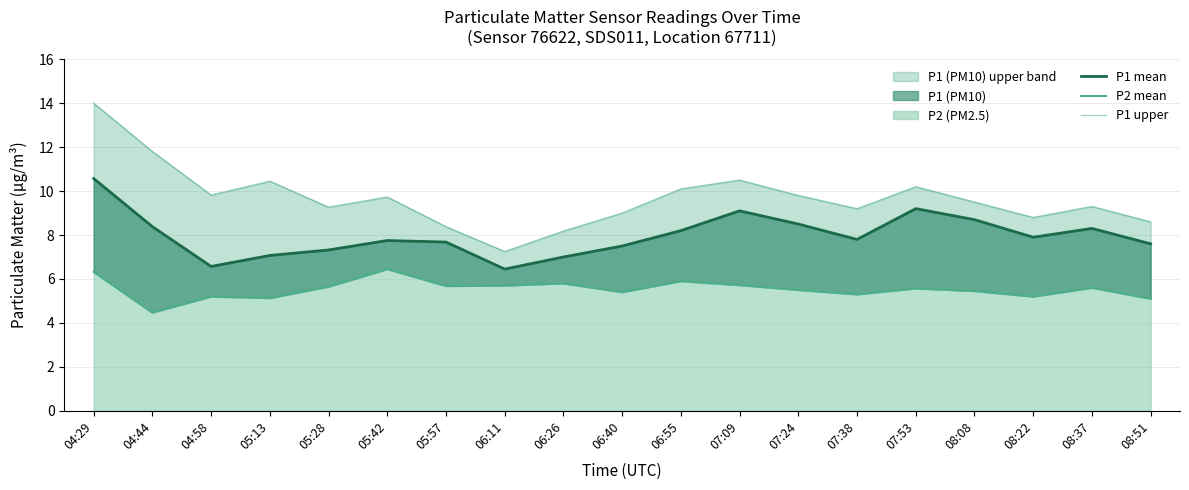

Which series has the largest range (max minus min)?

P1 upper